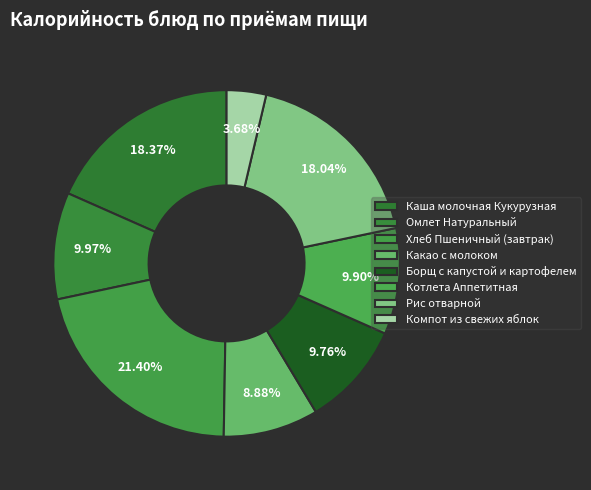

How many segments does this pie chart have?

8